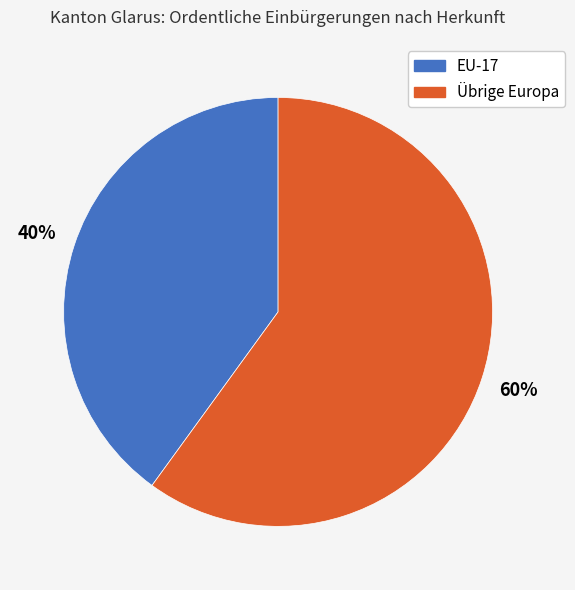

To the nearest percent, what portion does Übrige Europa represent?

60%